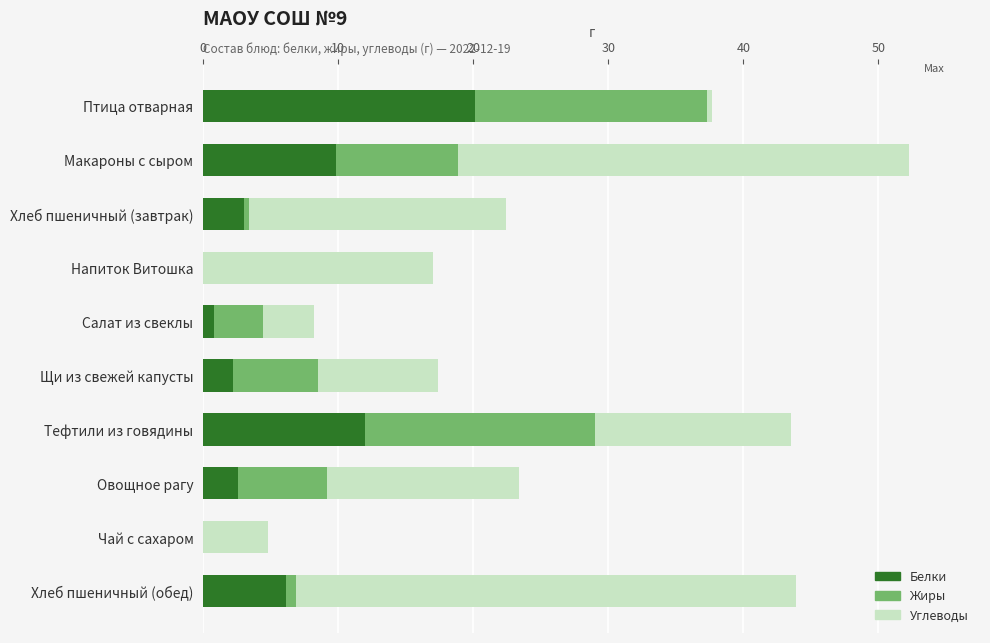

The Белки series shows 0.0 at Чай с сахаром. True or false?

True